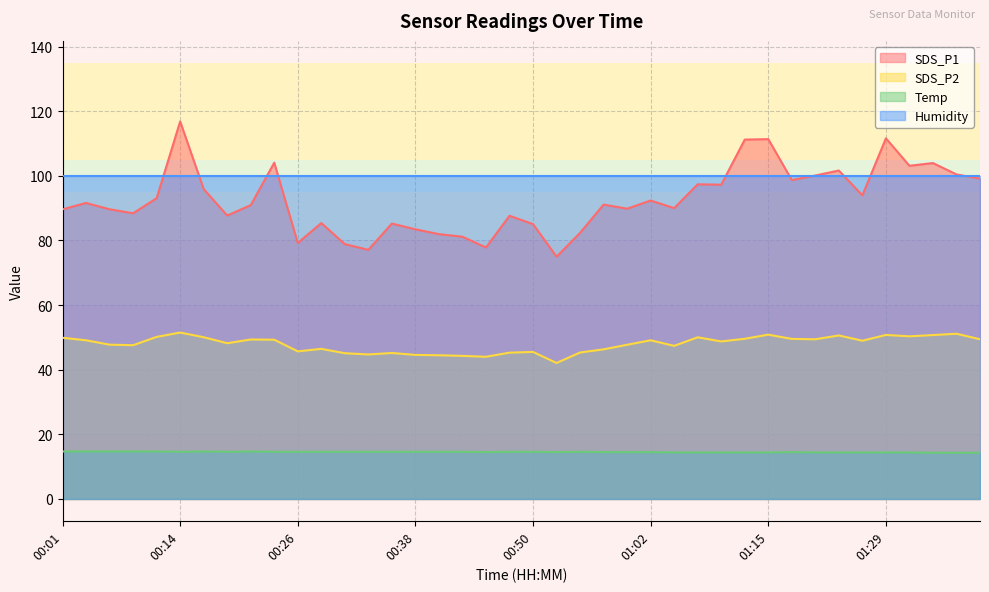

Which has a higher value, 00:04 or 01:31?

01:31